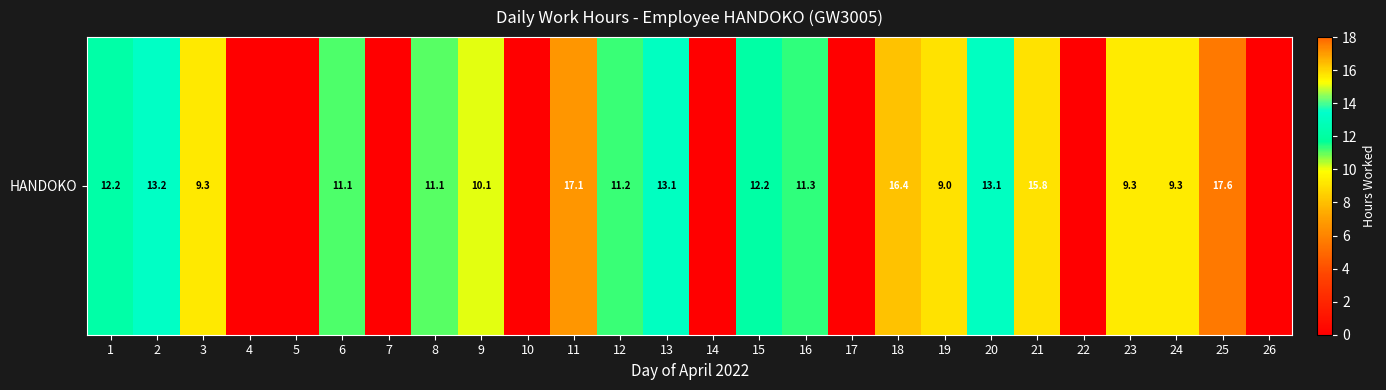

Reading right to left, list all the values displayed in this chart.

0.0	17.6	9.3	9.3	0.0	15.8	13.1	9.0	16.4	0.0	11.3	12.2	0.0	13.1	11.2	17.1	0.0	10.1	11.1	0.0	11.1	0.0	0.0	9.3	13.2	12.2